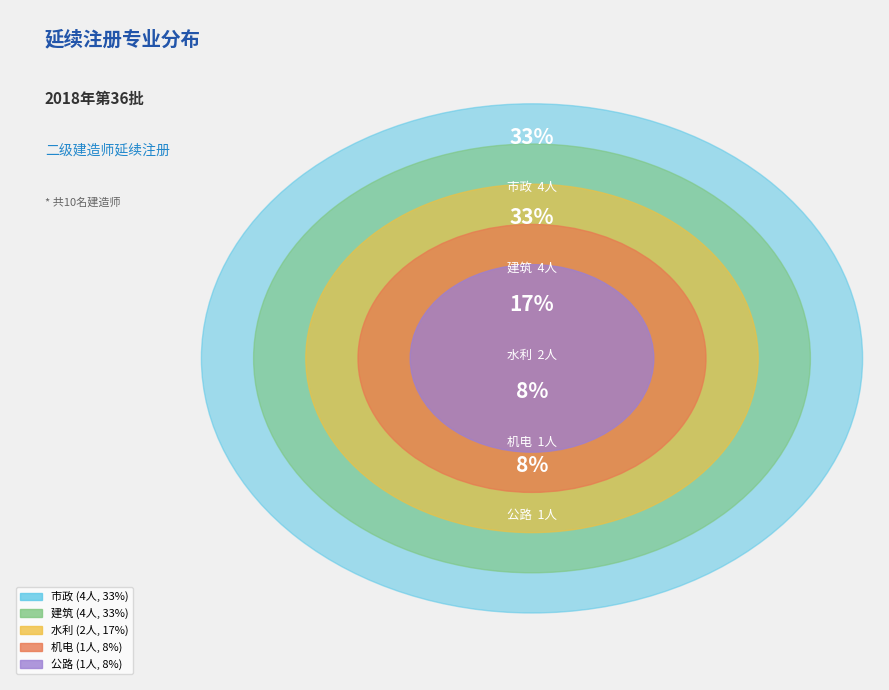

To the nearest percent, what percentage of the pie is 机电?

8%